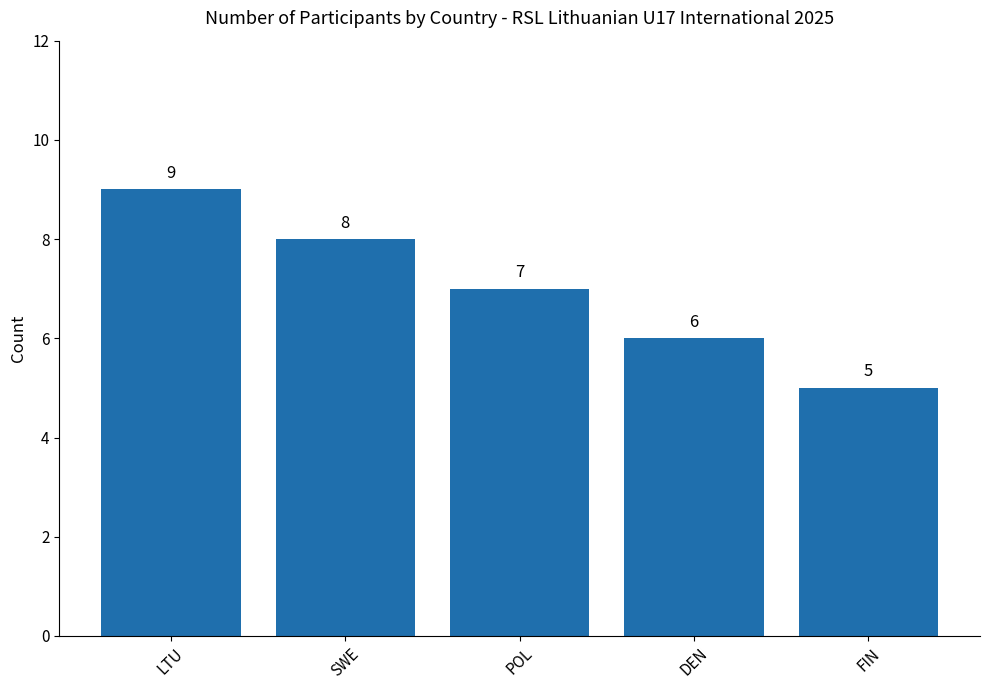

Rank the categories by value from lowest to highest.

FIN, DEN, POL, SWE, LTU